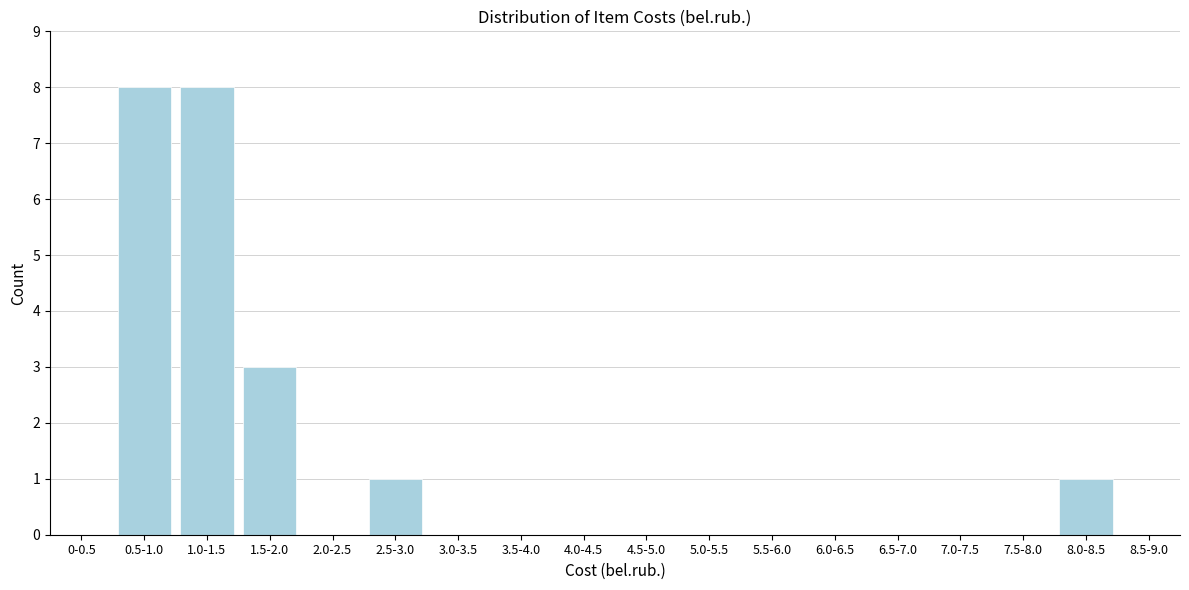

Reading right to left, extract all data points from this chart.

8.5-9.0=0	8.0-8.5=1	7.5-8.0=0	7.0-7.5=0	6.5-7.0=0	6.0-6.5=0	5.5-6.0=0	5.0-5.5=0	4.5-5.0=0	4.0-4.5=0	3.5-4.0=0	3.0-3.5=0	2.5-3.0=1	2.0-2.5=0	1.5-2.0=3	1.0-1.5=8	0.5-1.0=8	0-0.5=0